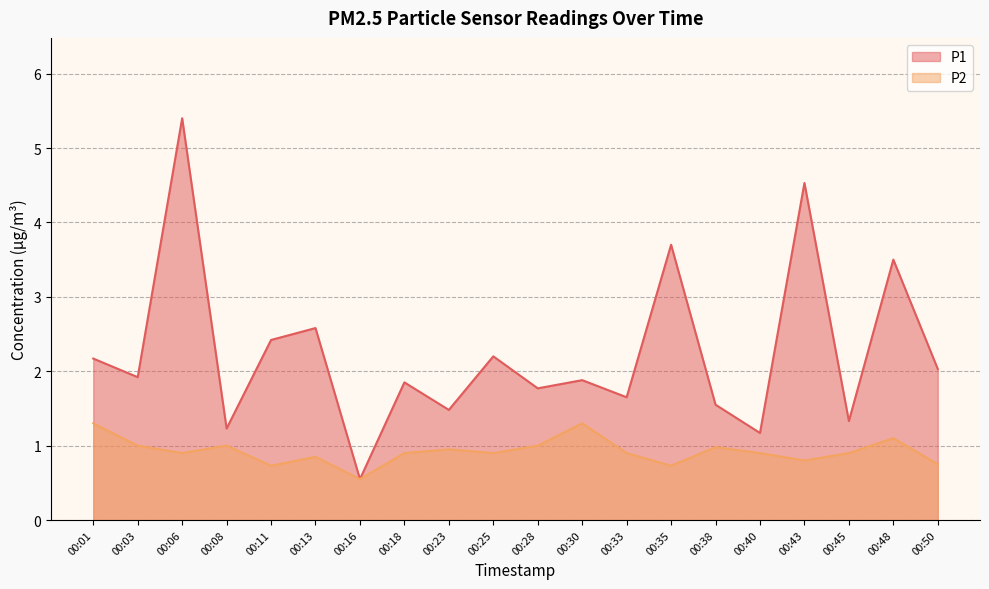

How many lines are shown in the chart?

2